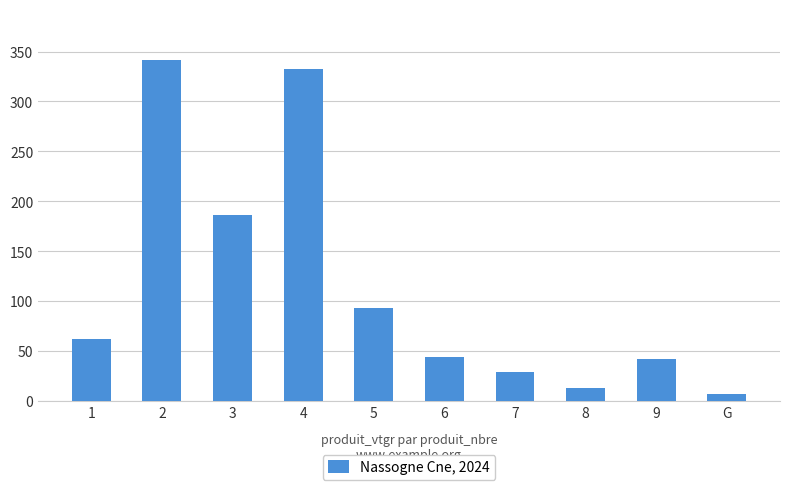

What is the ratio of the value at 6 to the value at 5?

0.5